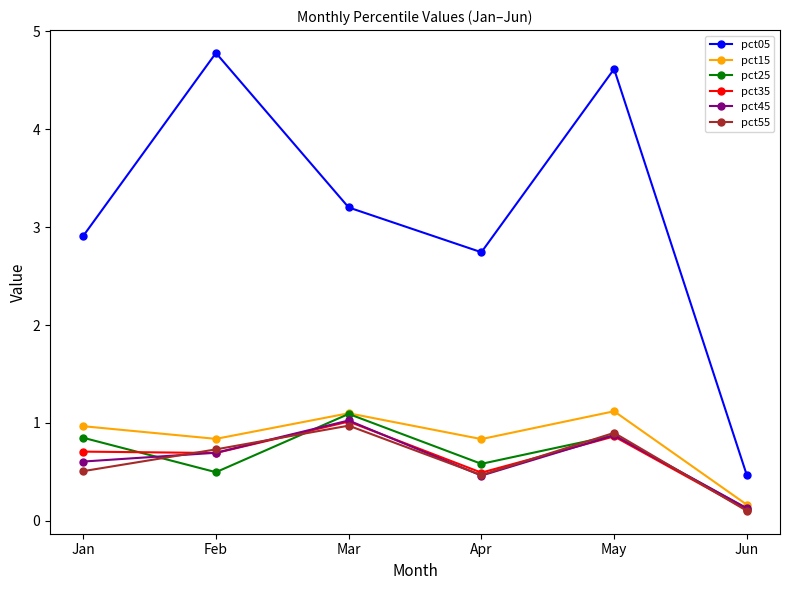

What is the sum of the pct45 values at Feb and May?

1.6